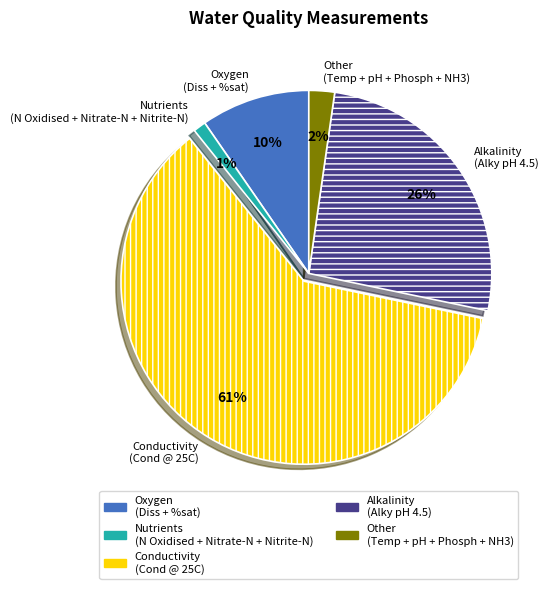

Is there any slice that represents more than half of the pie?

Yes